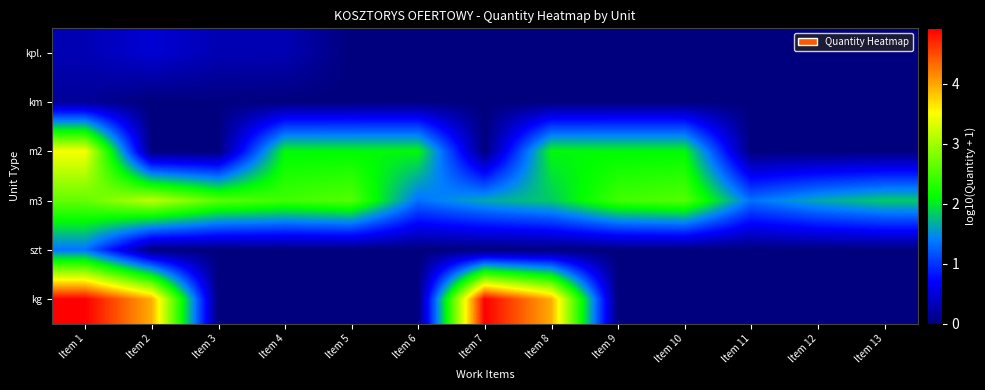

At Item 4, list the series in order from smallest to largest.

km, szt, kg, kpl., m2, m3